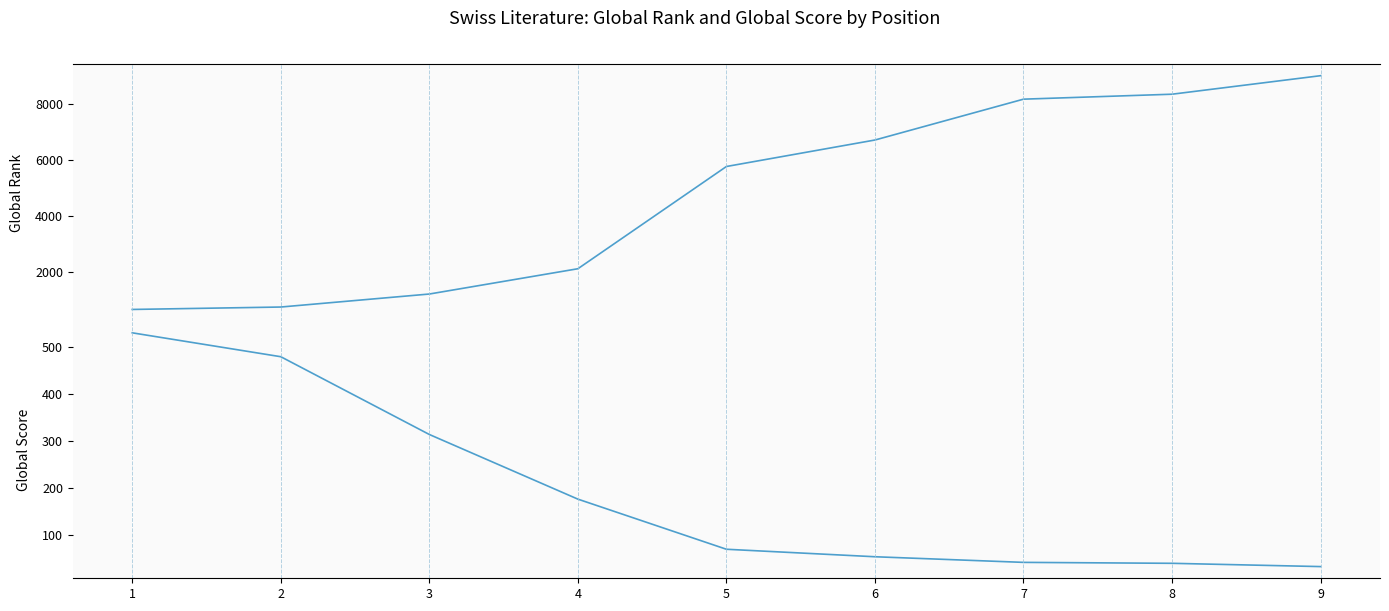

At which category is the sum across all series the highest?

9